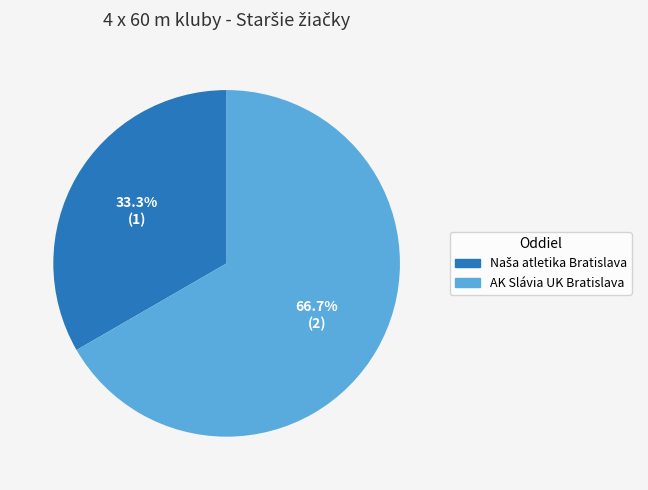

What is the largest slice in the pie chart?

AK Slávia UK Bratislava